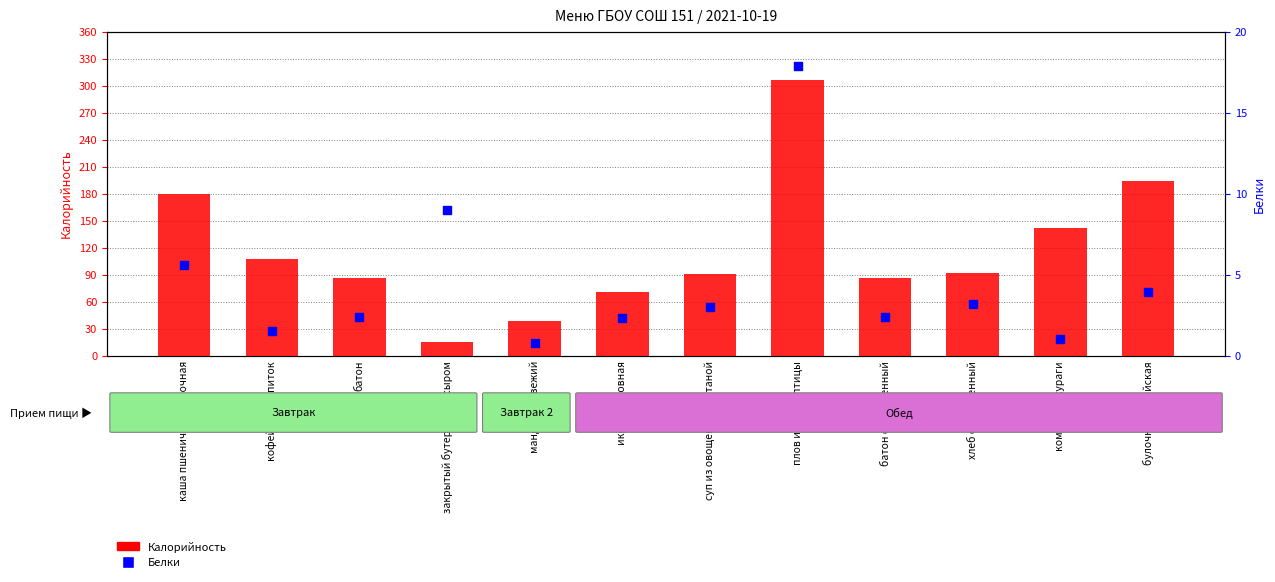

Which series has the largest total across all categories?

Калорийность